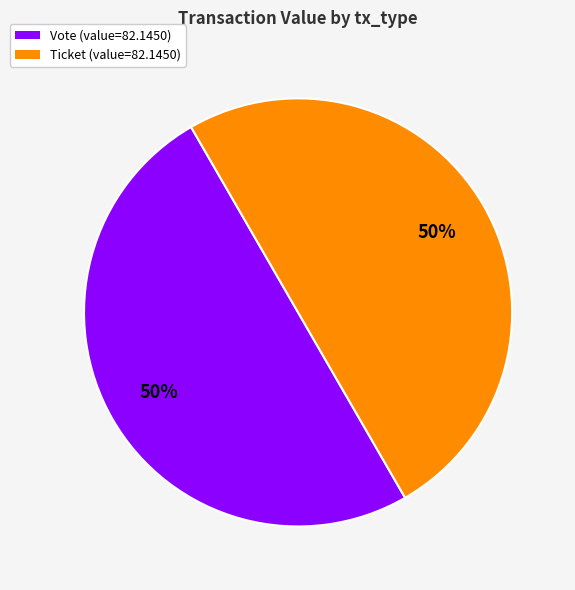

To the nearest percent, what is the average slice percentage?

50%